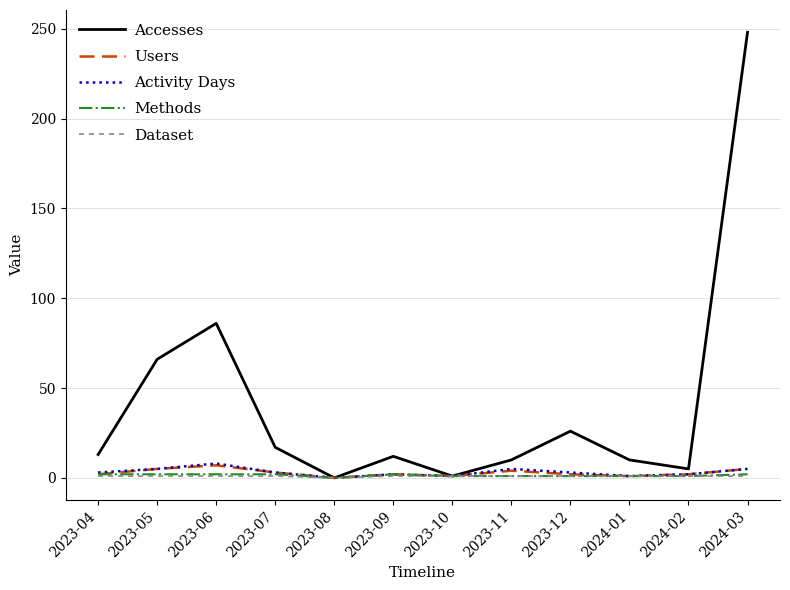

What are all the series names shown in the legend?

Accesses, Users, Activity Days, Methods, Dataset